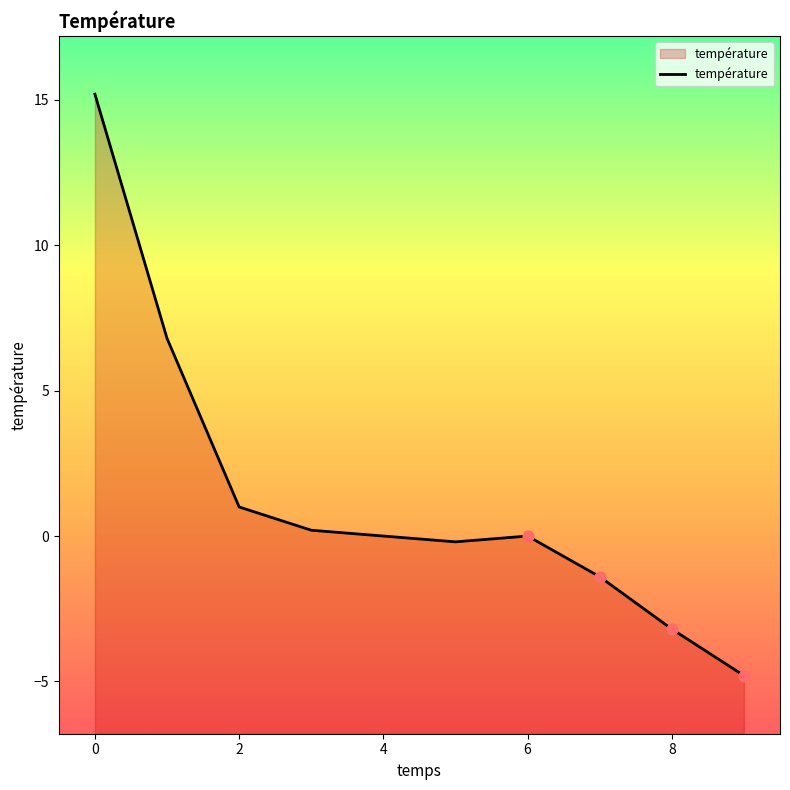

What is the change in value from 8 to 9?

-1.6